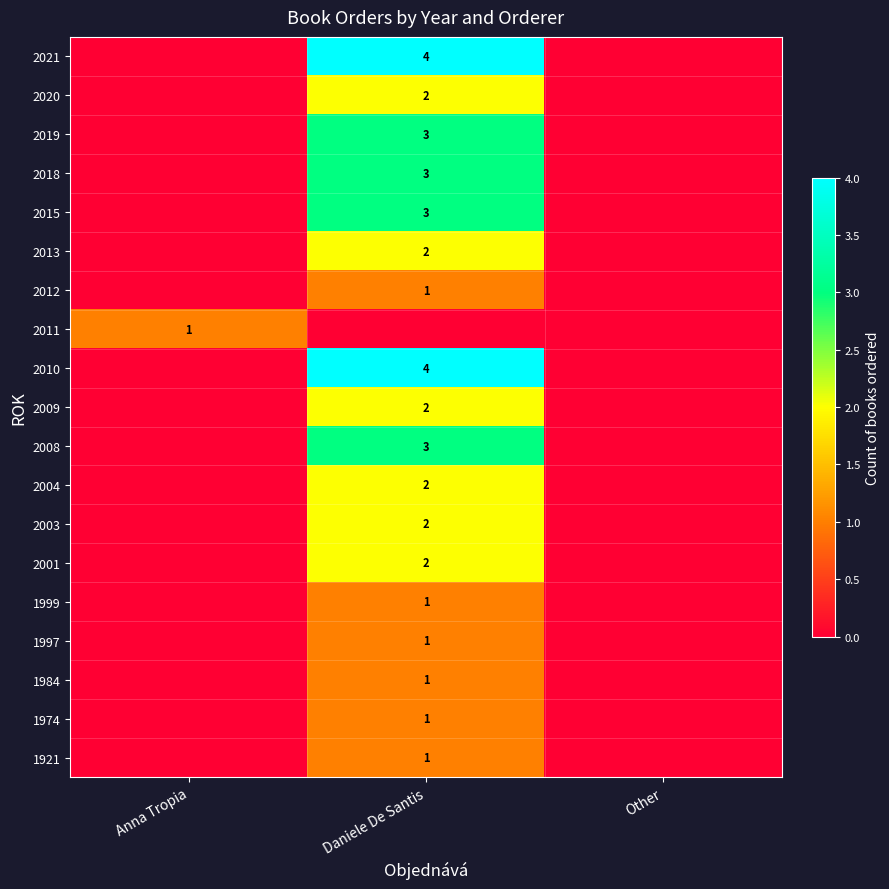

Is the value of 2003 at Daniele De Santis greater than the value of 2019 at Daniele De Santis?

No